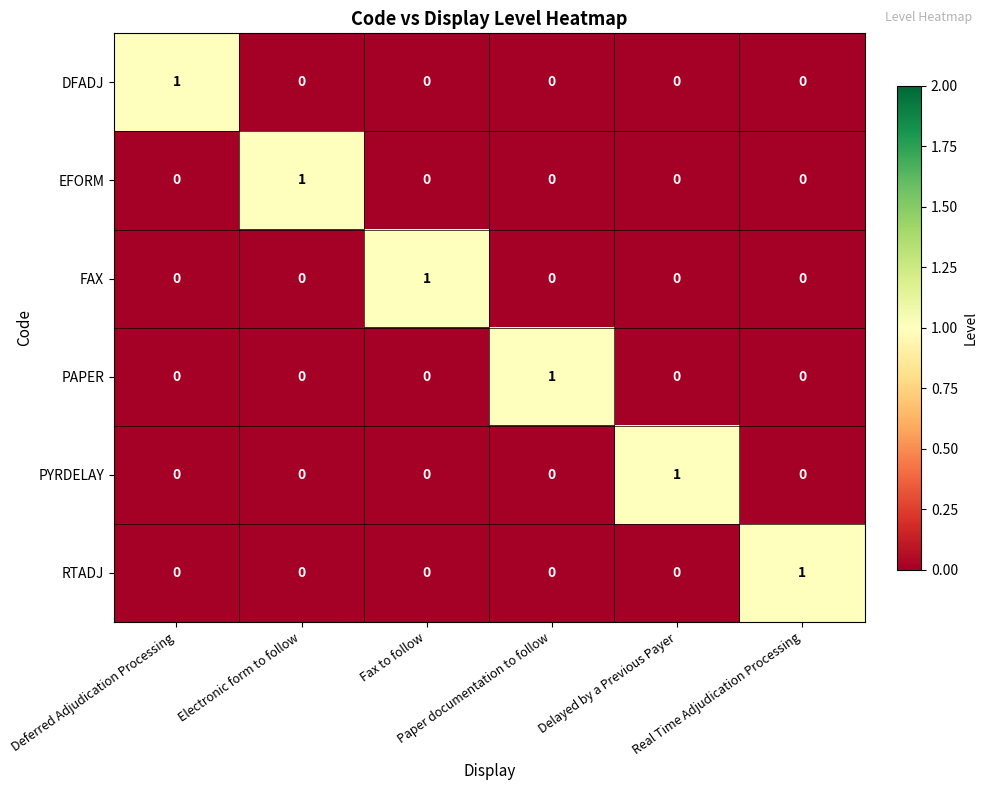

Count the PAPER values in the range 0 to 1.

6